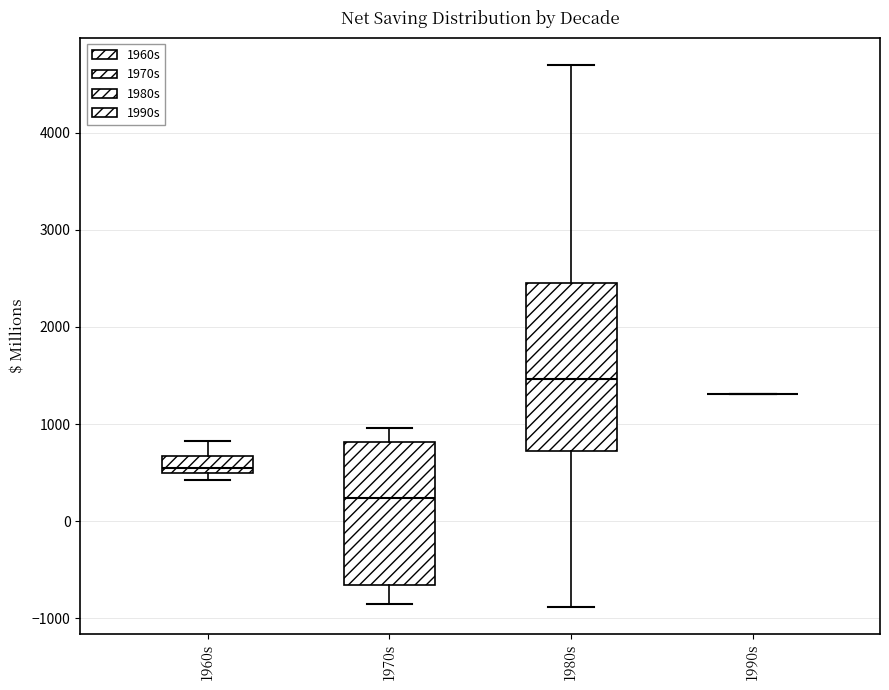

Reading left to right, transcribe this box plot: for each box, give where its median line is, the range the box spans, and where its two whiskers end, as read against the y-axis. The values are not printed on the chart, so give them approximately, as read against the axis.

1960s: median 600, box 500 to 700, whiskers 400 to 800
1970s: median 200, box -700 to 800, whiskers -900 to 1000
1980s: median 1500, box 700 to 2500, whiskers -900 to 4700
1990s: box collapsed to a line at 1300, whiskers 1300 to 1300